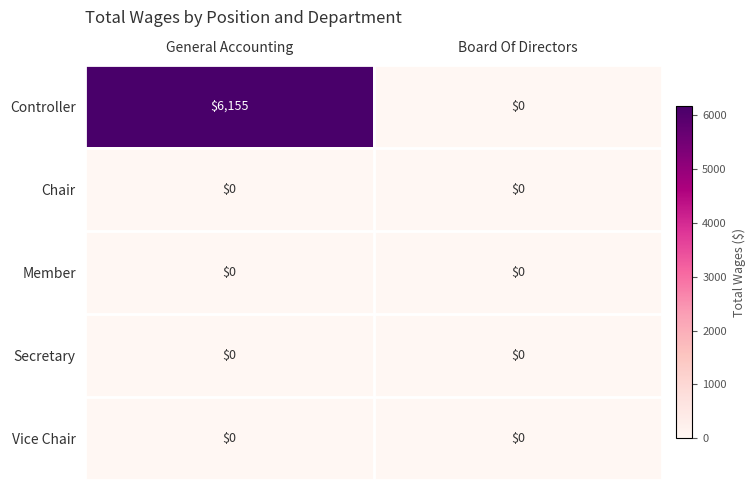

Is the value of Vice Chair at Board Of Directors greater than the value of Controller at General Accounting?

No